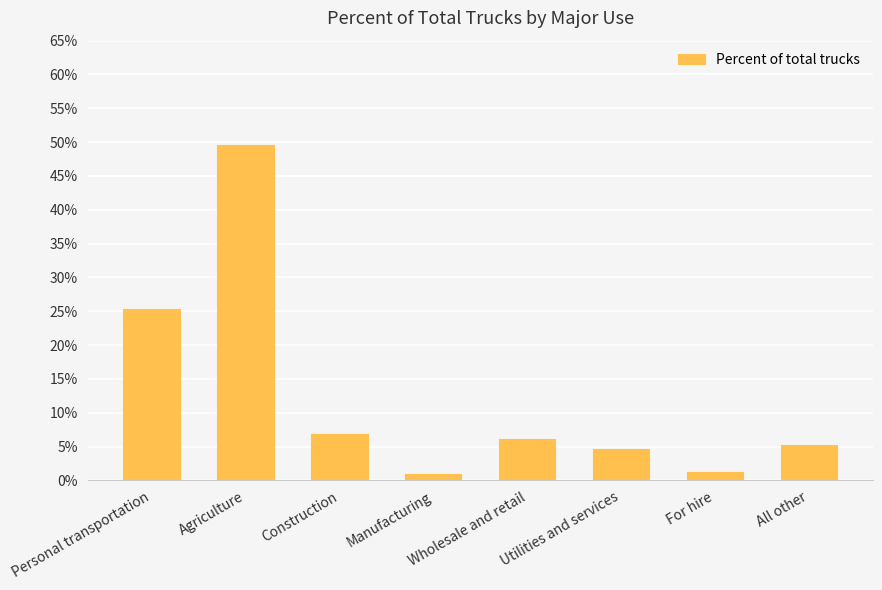

What is the label of the 1st bar from the left?

Personal transportation